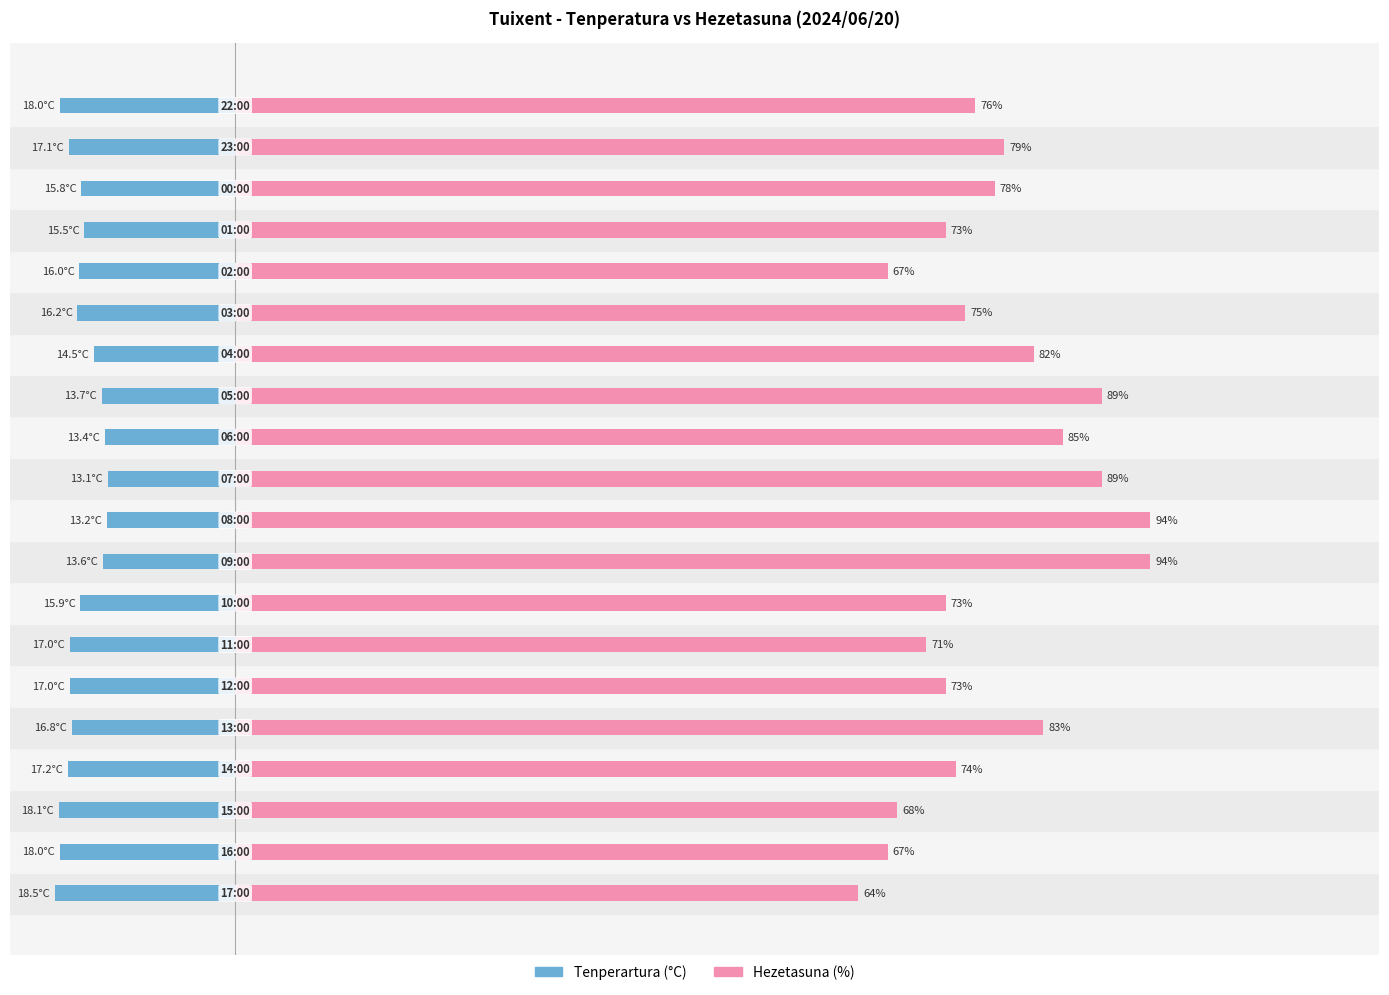

Is the value of Hezetasuna (%) at 18 greater than the value of Tenperartura (°C) at 10?

Yes